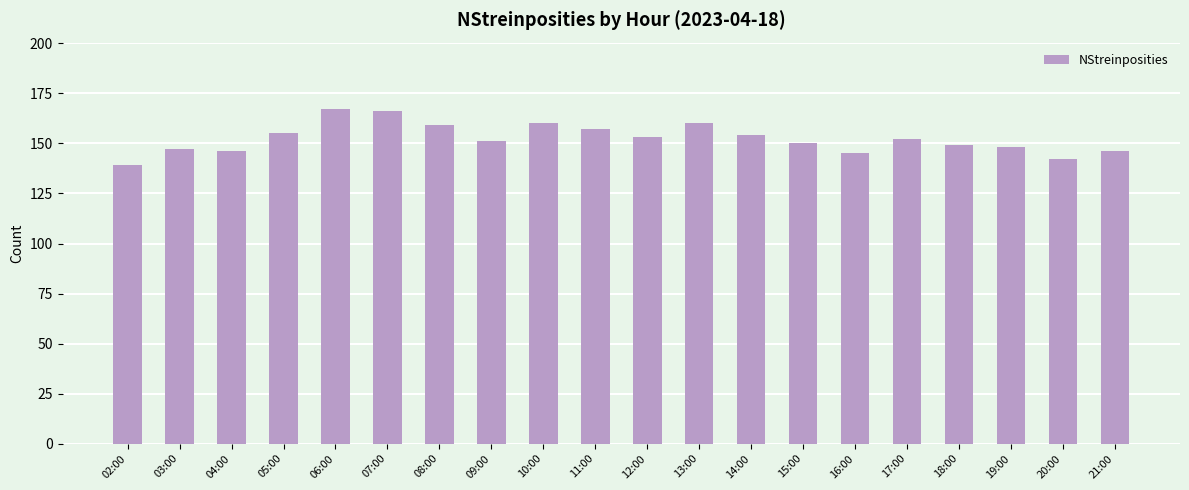

What is the maximum value shown in the chart?

167